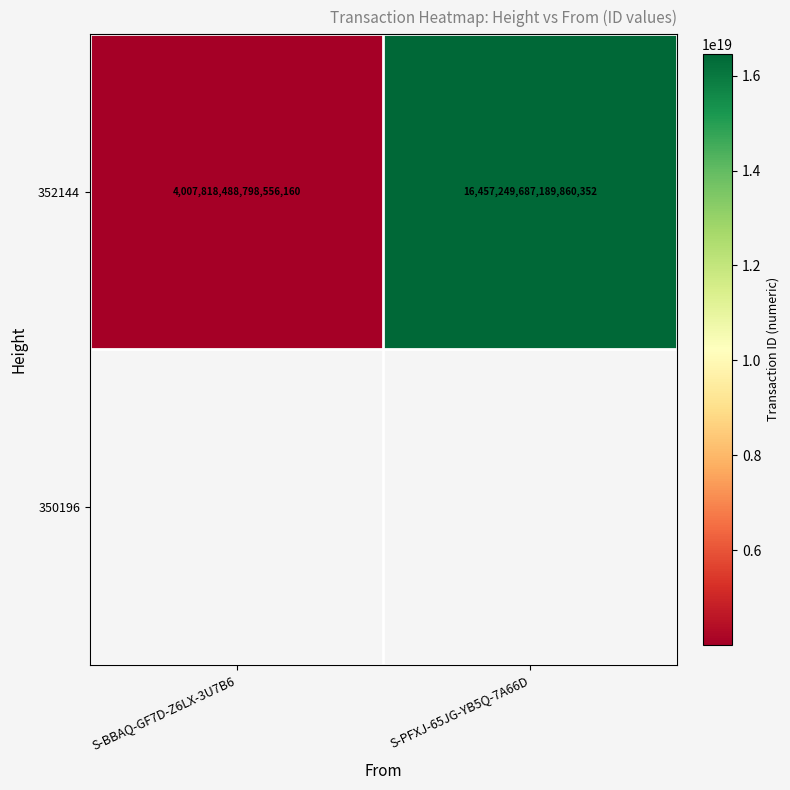

What is the difference between the maximum and minimum values?

12449431198391304192